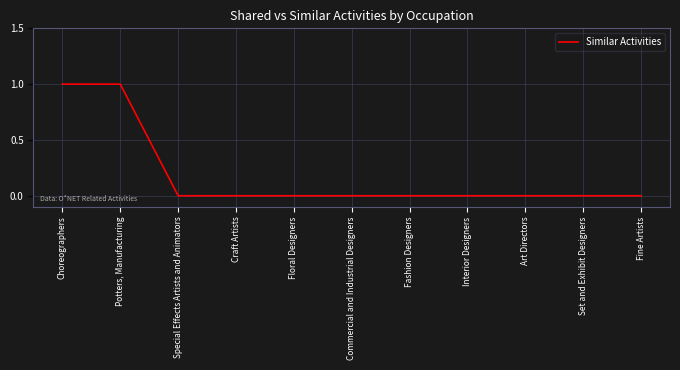

What position from the right is Special Effects Artists and Animators?

9